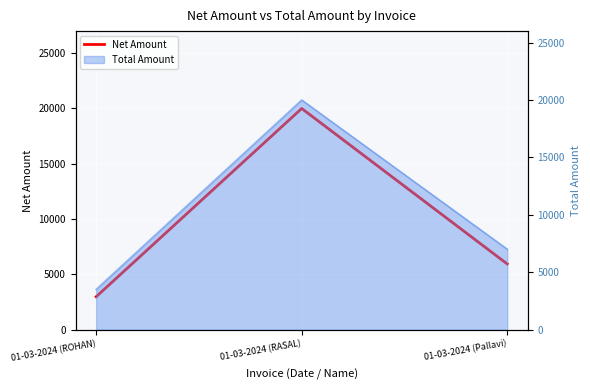

Is it true that the value at 01-03-2024 (ROHAN) is 4007.0?

False